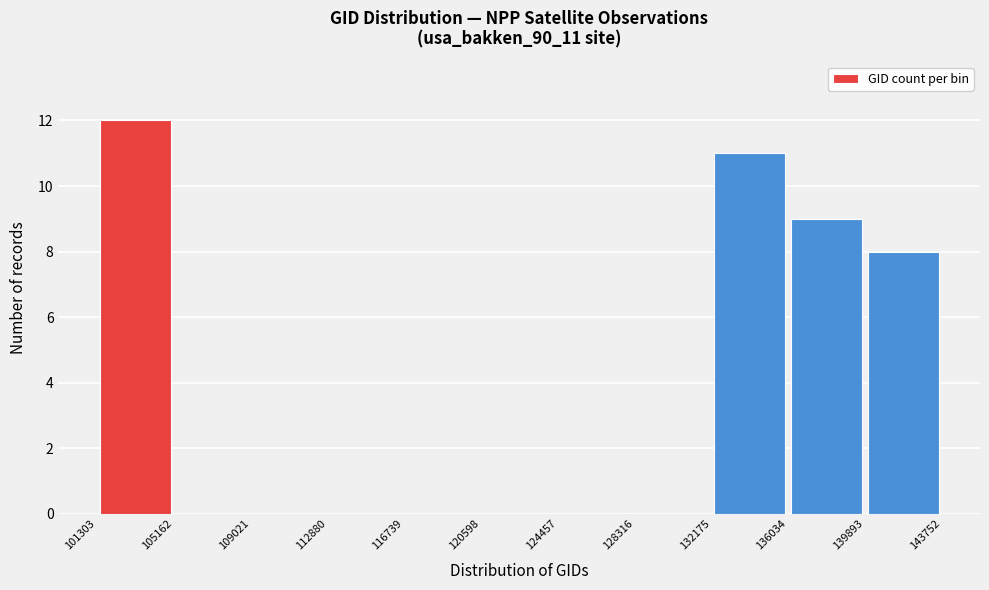

Which range on the x-axis has the tallest bar?

101303 to 105162